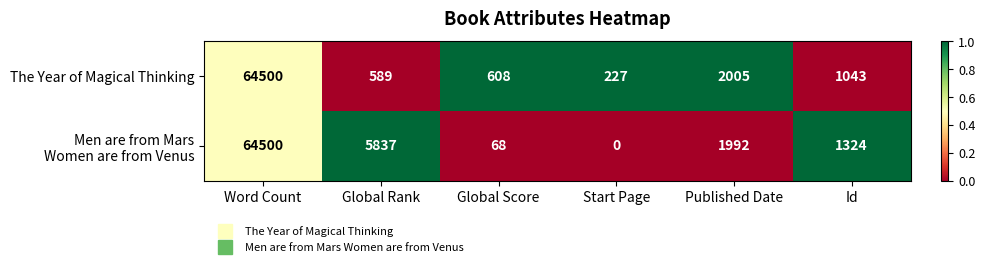

What is the average value of the The Year of Magical Thinking series?

11495